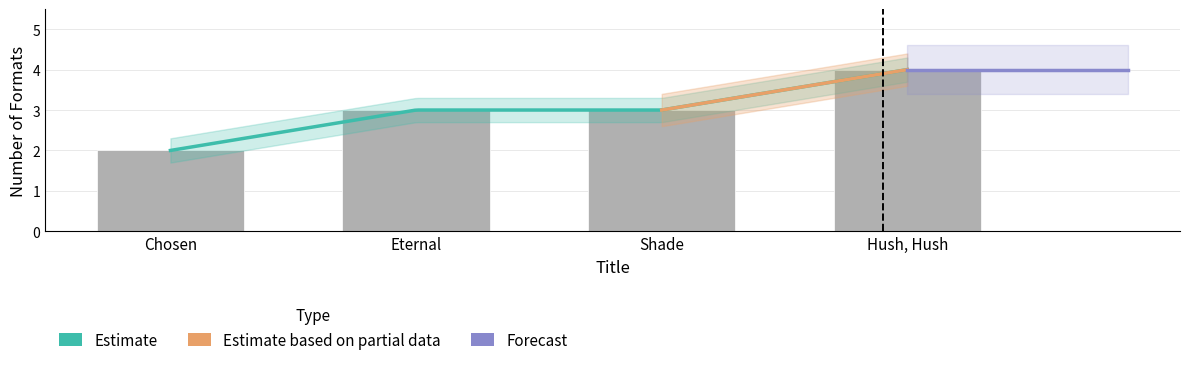

What is the value of the 2nd bar from the left?

3